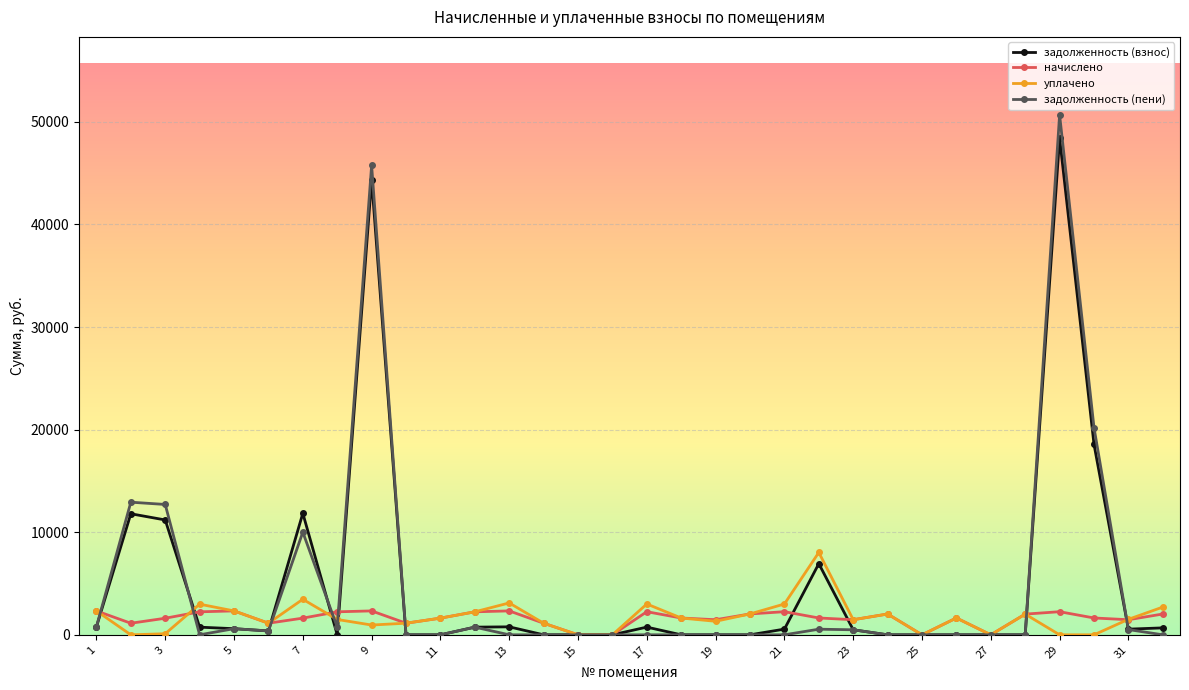

Which series has the widest spread of values?

задолженность (пени)